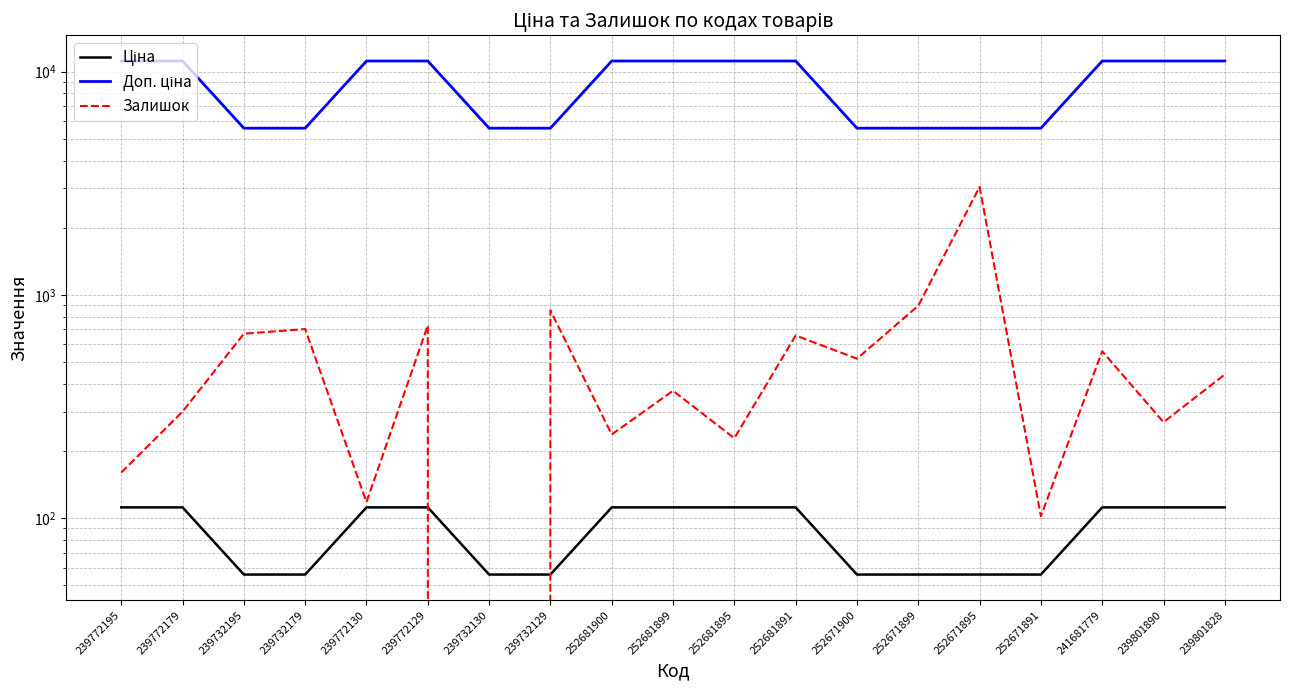

Where do Залишок and Ціна first cross each other?

239772129 and 239732130